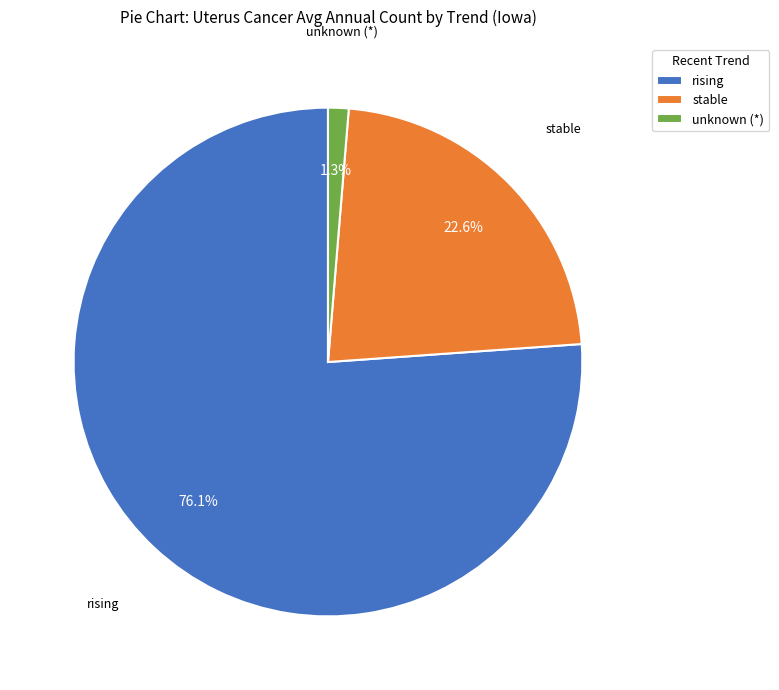

Is there any slice that represents more than half of the pie?

Yes